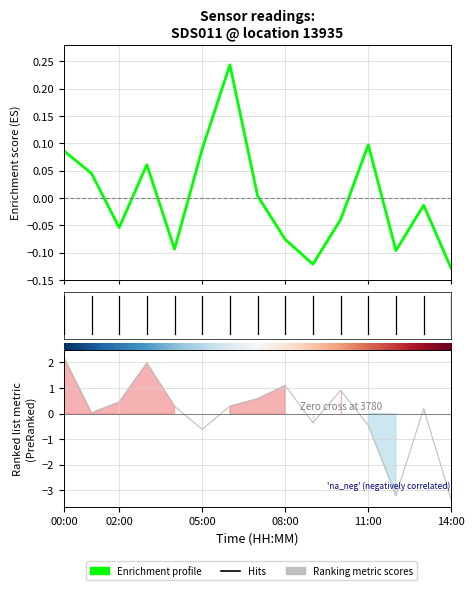

The Ranking metric scores series shows 2.2 at 00:00. True or false?

True